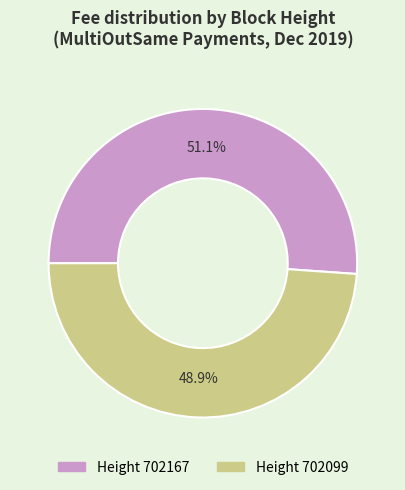

Is there any slice that represents more than half of the pie?

Yes